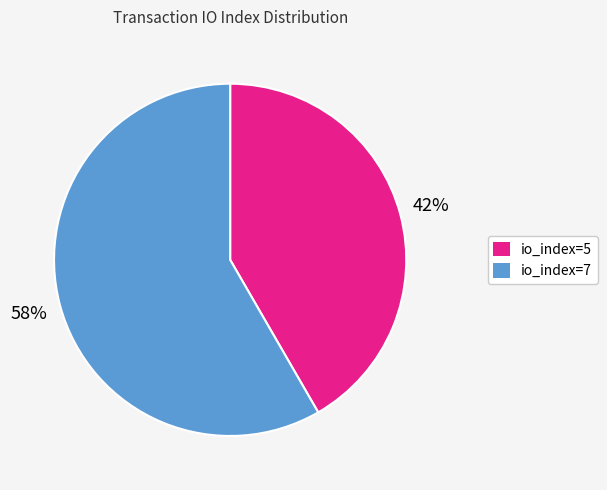

What percentage is the io_index=5 slice, to the nearest percent?

42%